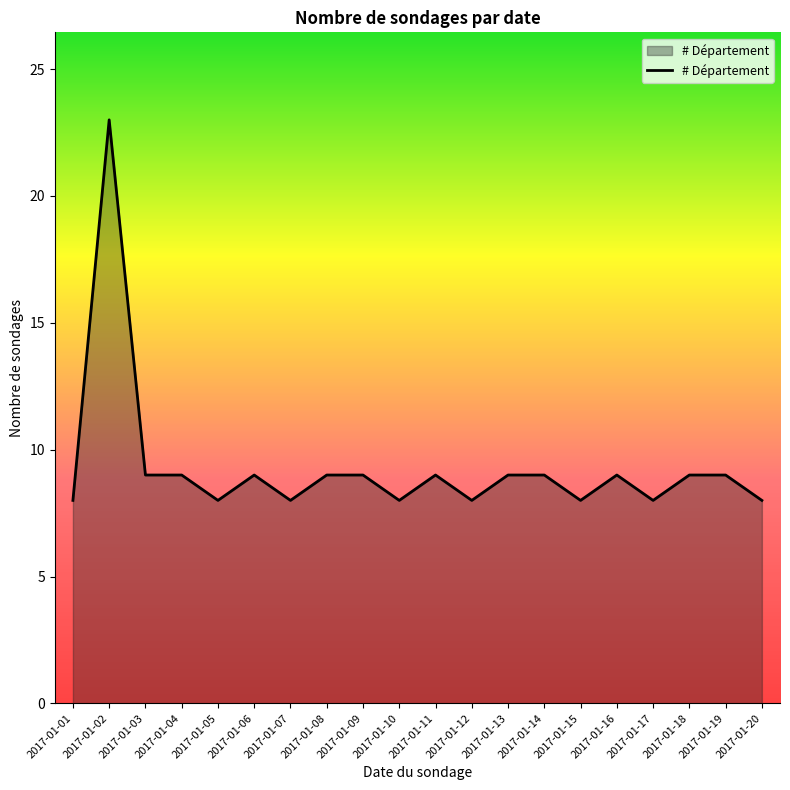

What is the smallest value displayed?

8